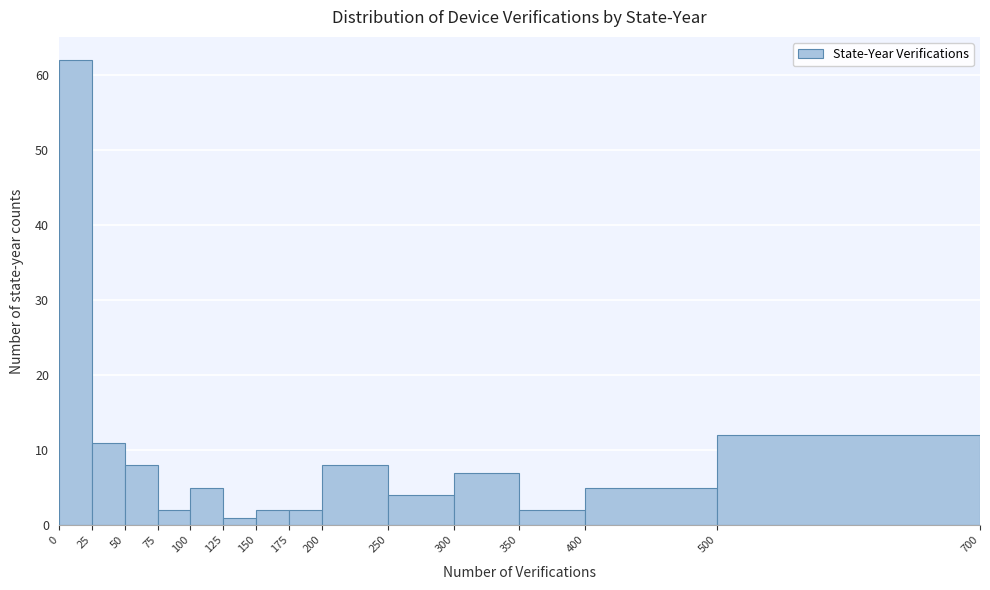

Which range on the x-axis has the tallest bar?

0 to 25